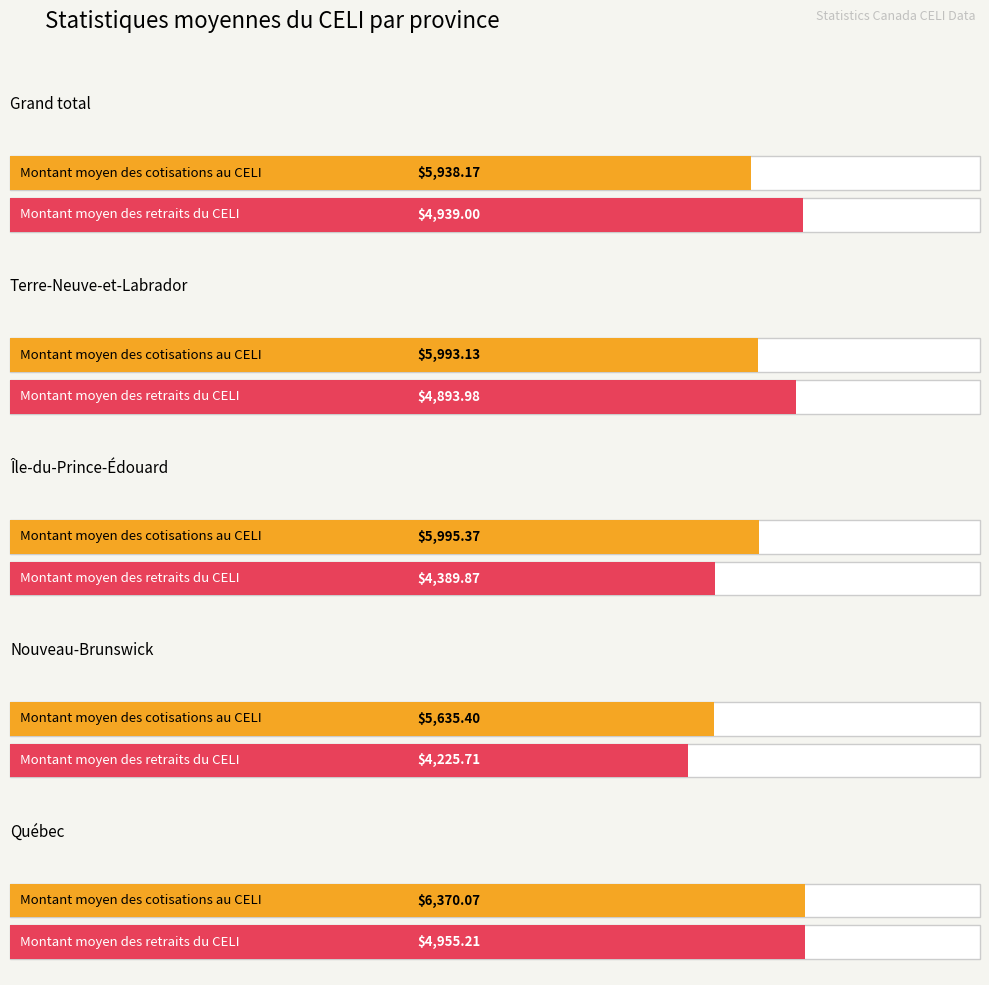

What is the label of the 3rd bar from the right?

Île-du-Prince-Édouard